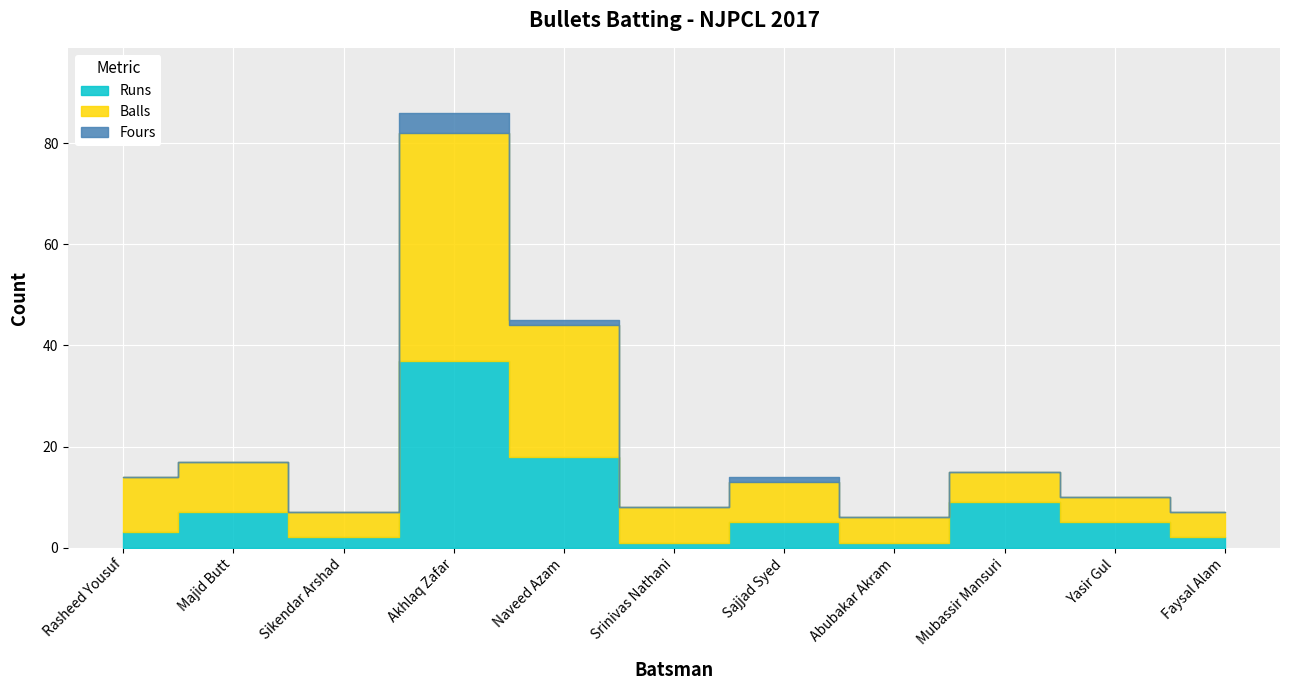

Is the value of Balls at Sikendar Arshad greater than the value of Fours at Srinivas Nathani?

Yes